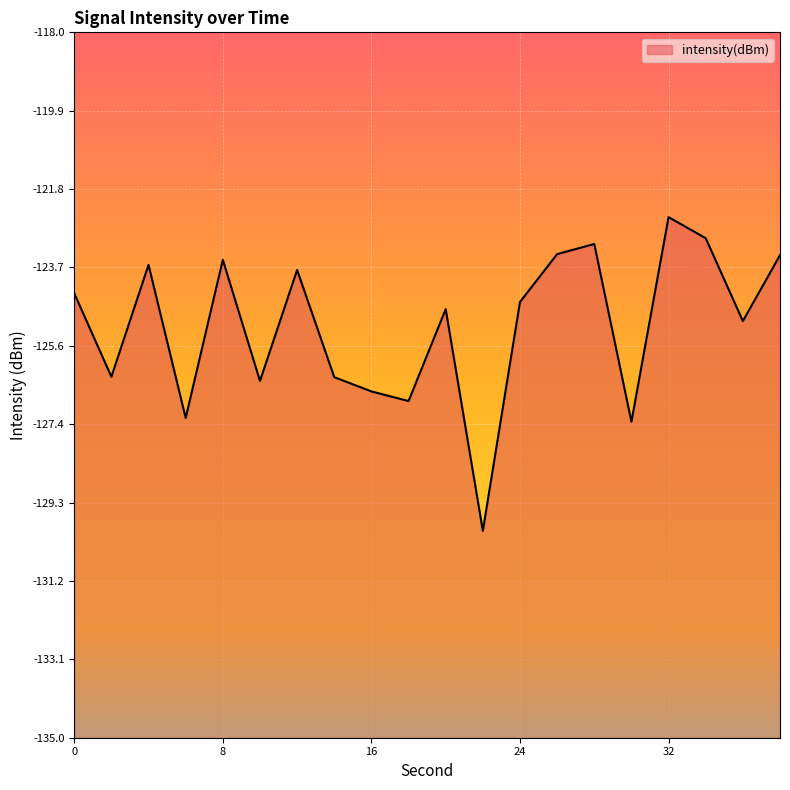

Which category has the highest value across all series?

32